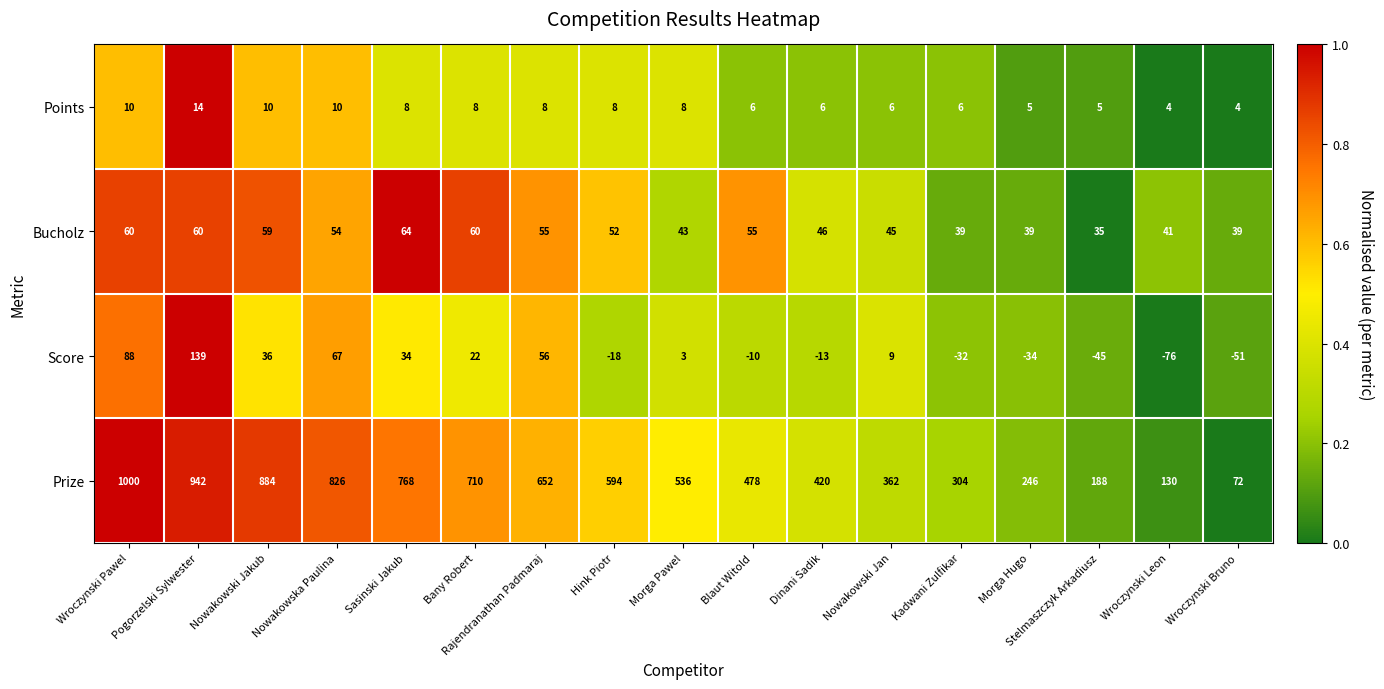

How many values in Score are above zero?

9